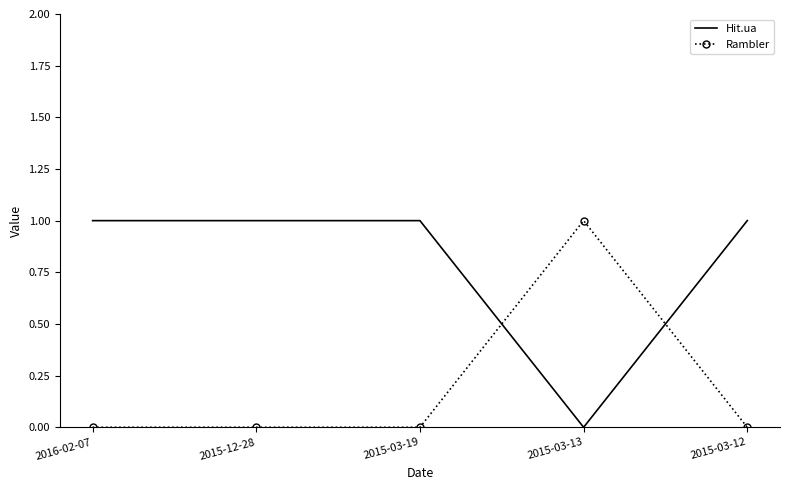

True or false: Hit.ua and Rambler cross at least once.

True